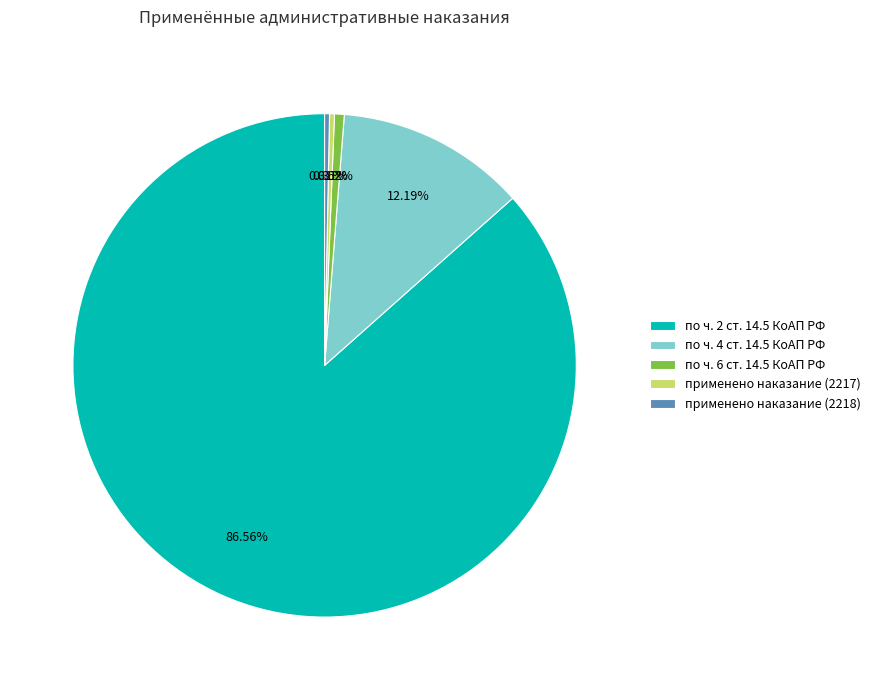

Approximately how many times larger is the value at по ч. 2 ст. 14.5 КоАП РФ compared to применено наказание (2217)?

277.0